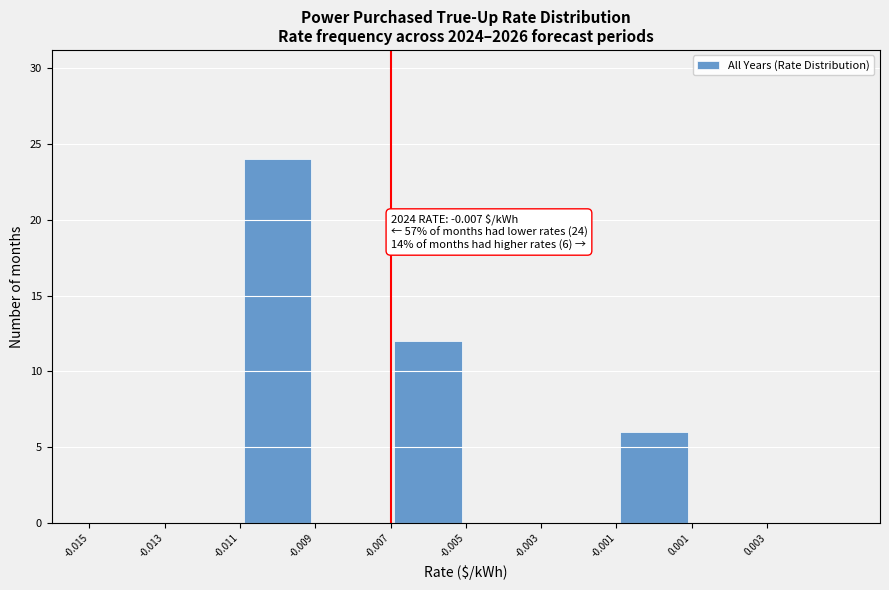

Over which range of the x-axis is the bar tallest?

-0.011 to -0.009